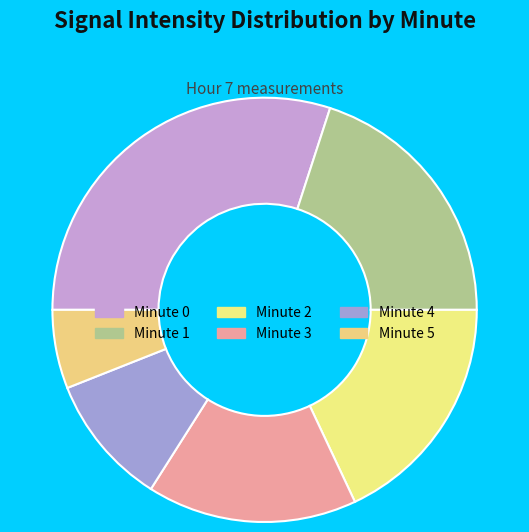

Is it true that Minute 1 is 10% of the pie?

False